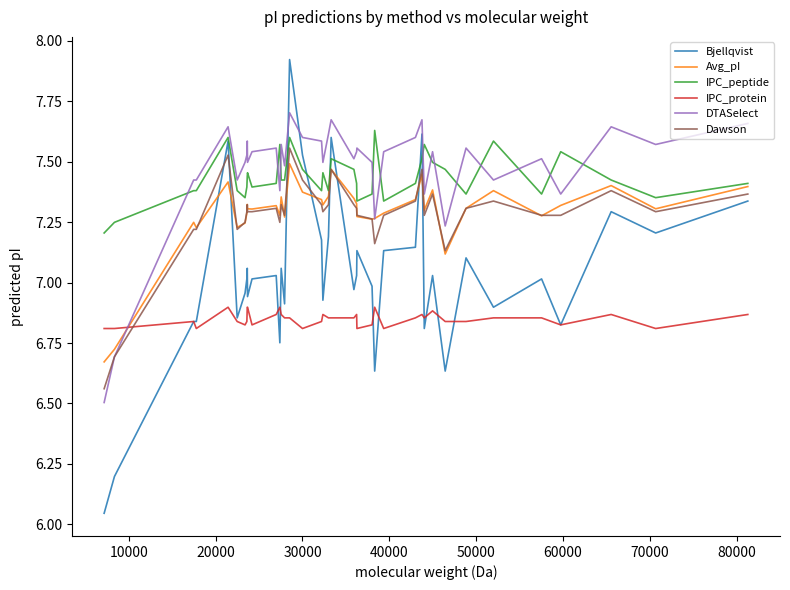

What is the difference between the maximum and second lowest values in the IPC_peptide series?

0.4